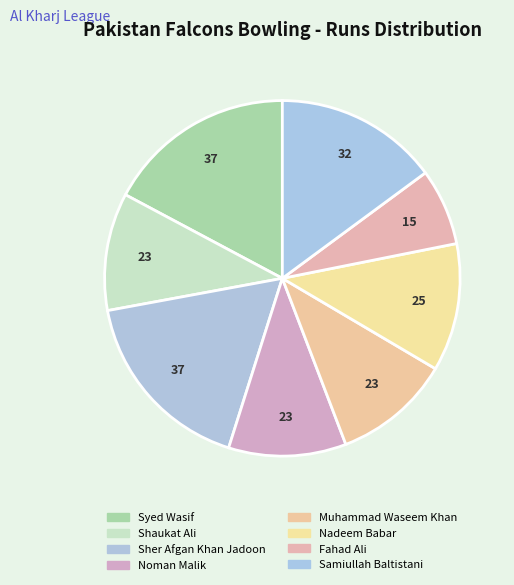

How many slices are in this pie chart?

8